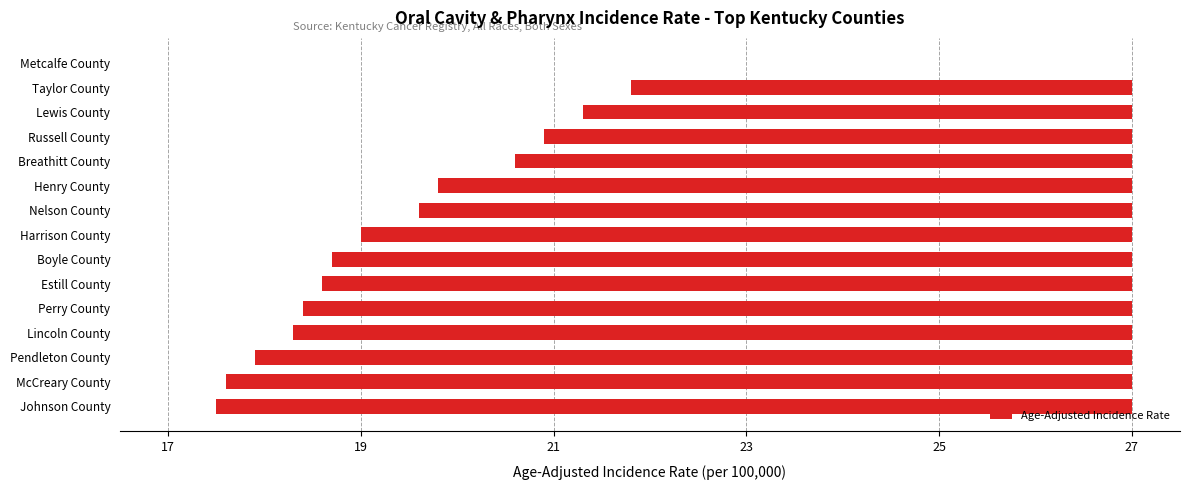

Are the bars horizontal?

Yes